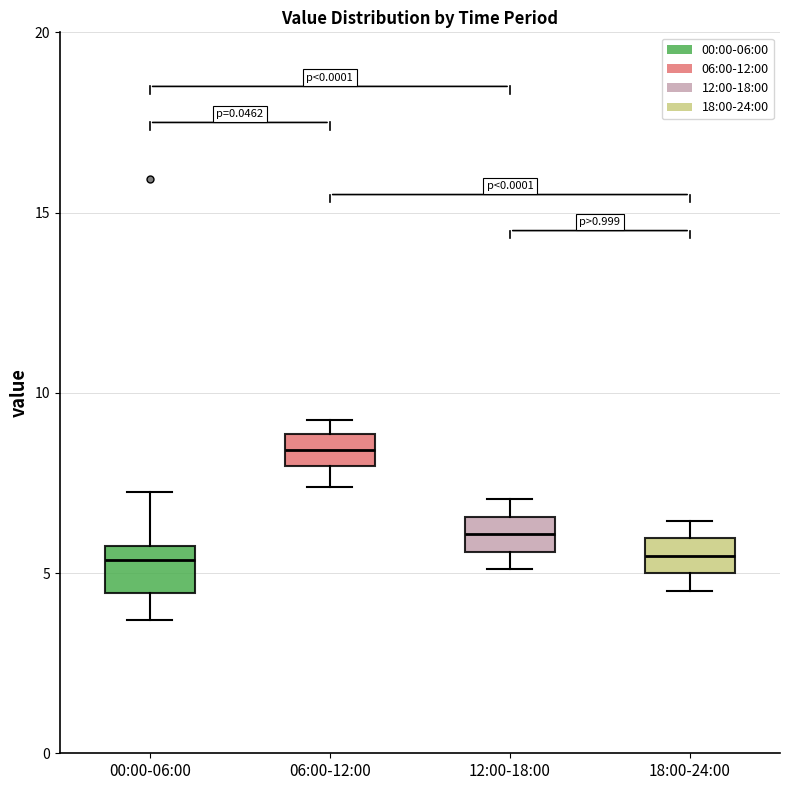

Reading left to right, read every box against the y-axis: the position of its median line, the range the box covers, and the ends of its whiskers. The values are not printed on the chart, so give them approximately, as read against the axis.

00:00-06:00: median 5.5, box 4.5 to 6.0, whiskers 3.5 to 7.5
06:00-12:00: median 8.5, box 8.0 to 9.0, whiskers 7.5 to 9.5
12:00-18:00: median 6.0, box 5.5 to 6.5, whiskers 5.0 to 7.0
18:00-24:00: median 5.5, box 5.0 to 6.0, whiskers 4.5 to 6.5